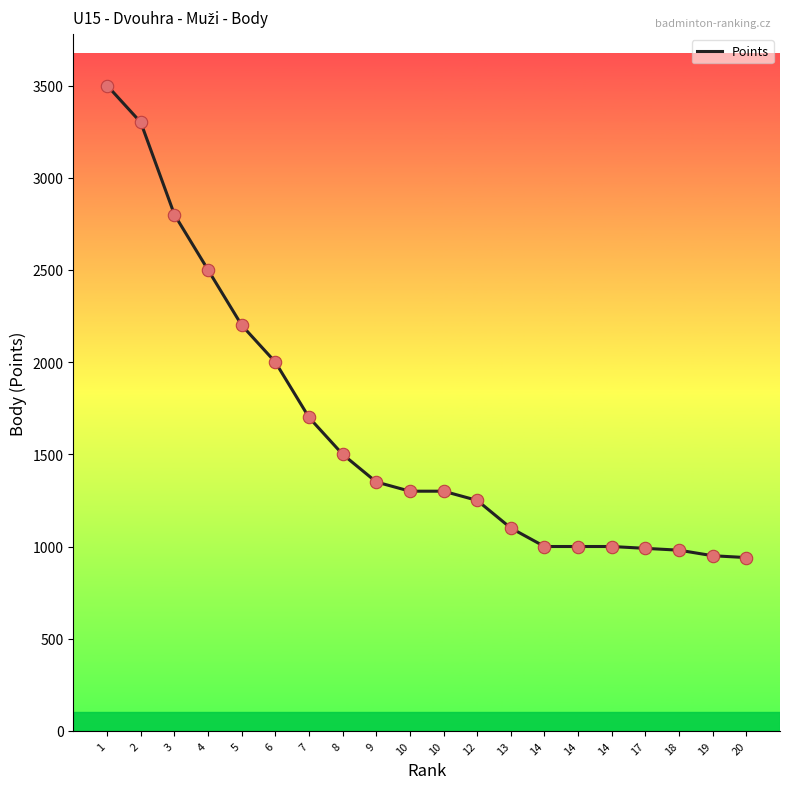

Is this an area chart (filled region under the line)?

No